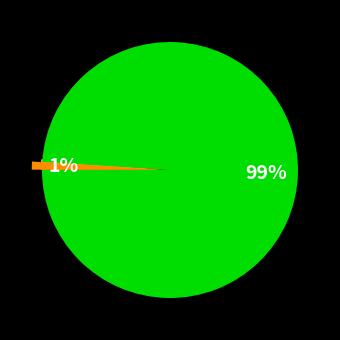

Combined, what portion of the pie is Regular and Vote?

100.0%